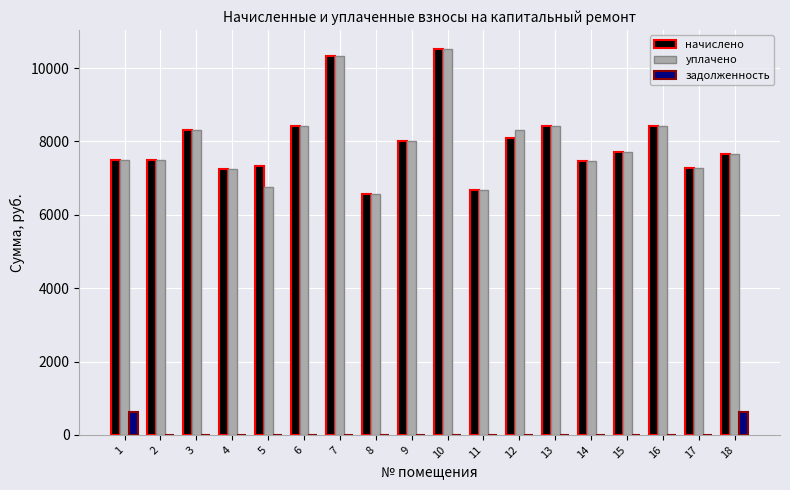

What are all the series names shown in the legend?

начислено, уплачено, задолженность